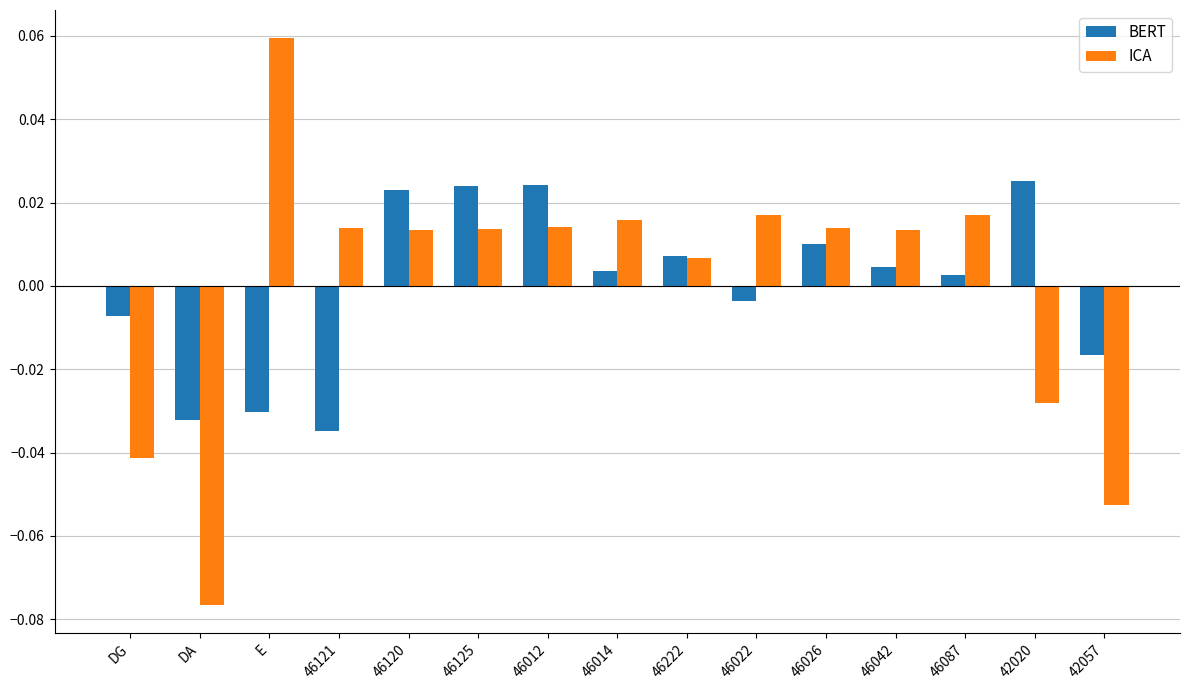

What is the label of the 11th bar from the right?

46120